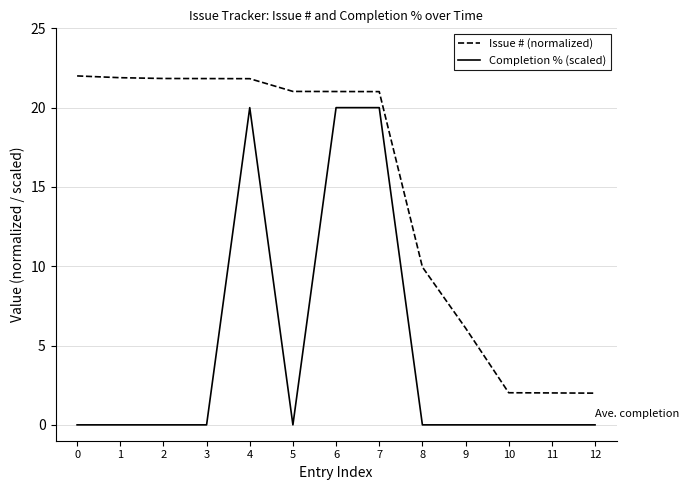

List the series in order of their overall mean, lowest first.

Completion % (scaled), Issue # (normalized)